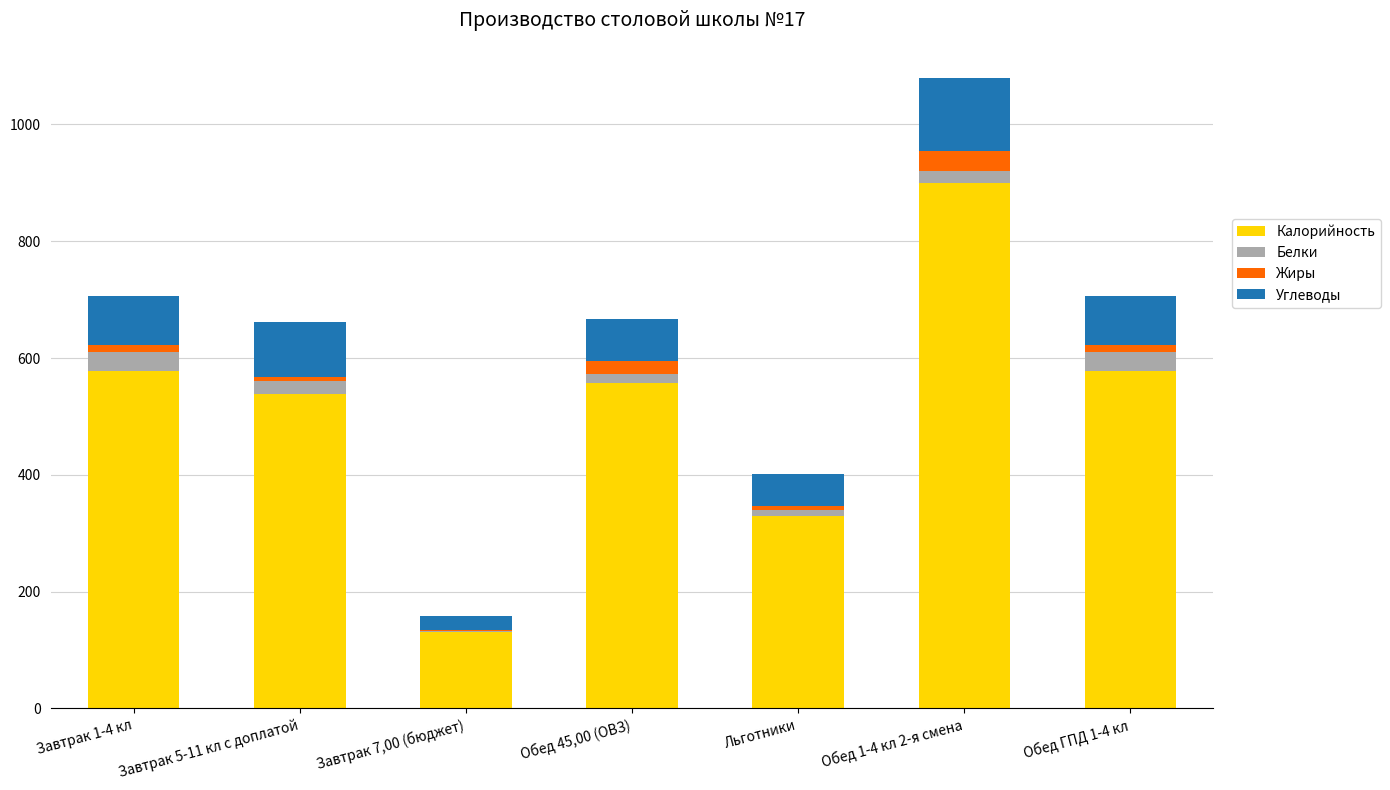

What is the total value across all series at Обед 45,00 (ОВЗ)?

666